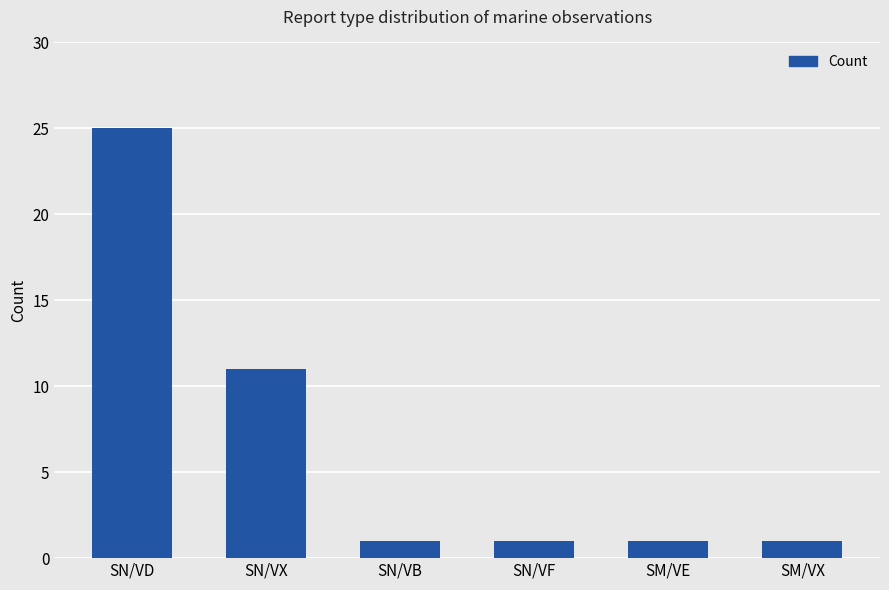

Reading left to right, extract all data points from this chart.

SN/VD=25	SN/VX=11	SN/VB=1	SN/VF=1	SM/VE=1	SM/VX=1